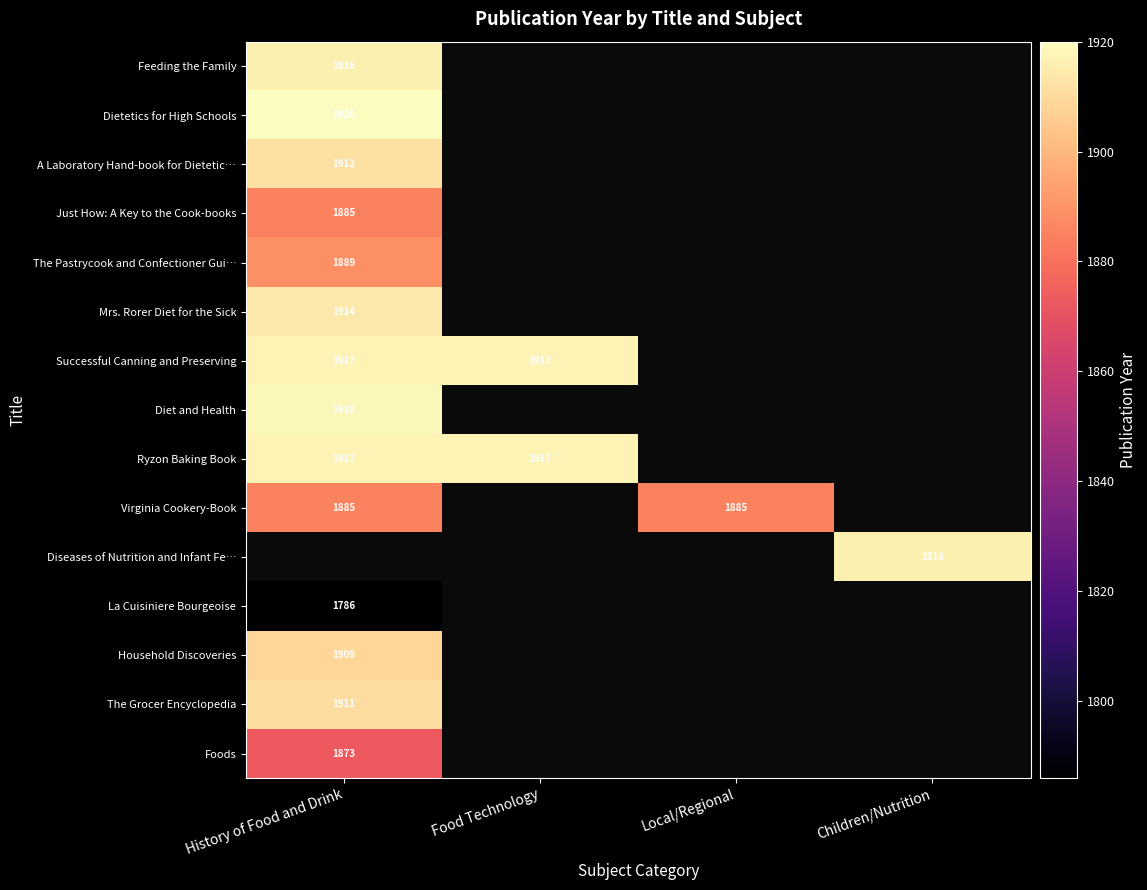

Is the value of Foods at History of Food and Drink greater than the value of The Grocer Encyclopedia at History of Food and Drink?

No